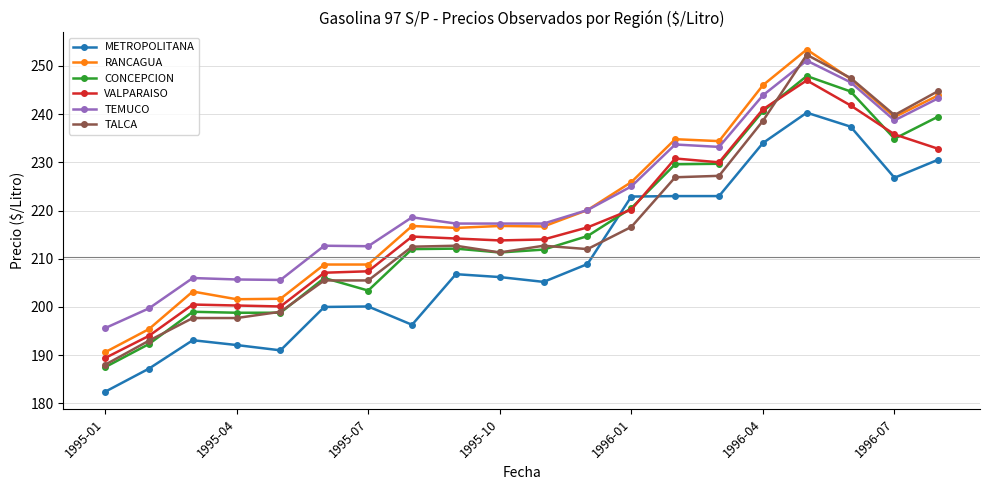

At how many categories does at least one series exceed 247?

2